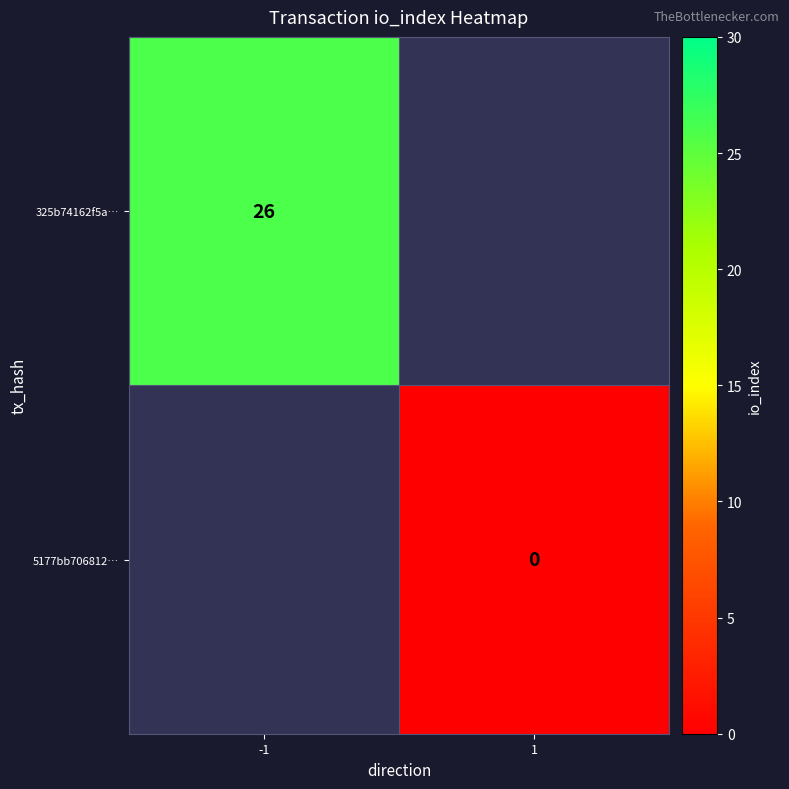

The value of 325b74162f5a… at -1 is 26. True or false?

True